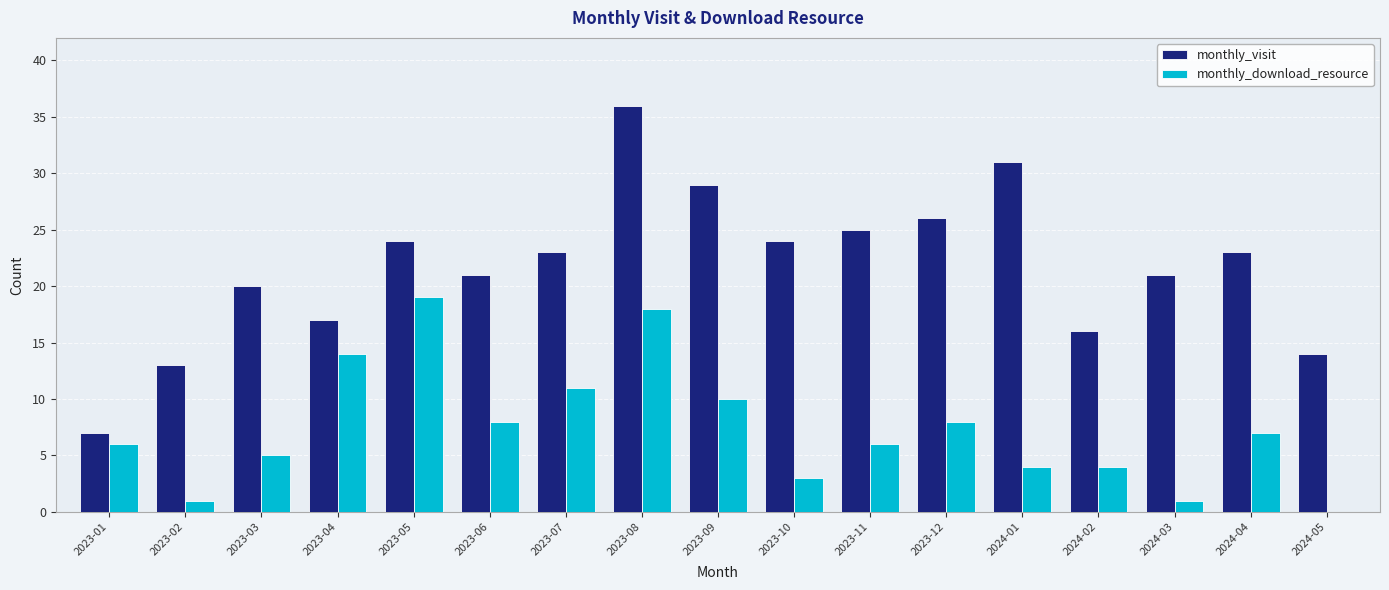

Between 2023-08 and 2024-04, which series saw the biggest shift?

monthly_visit